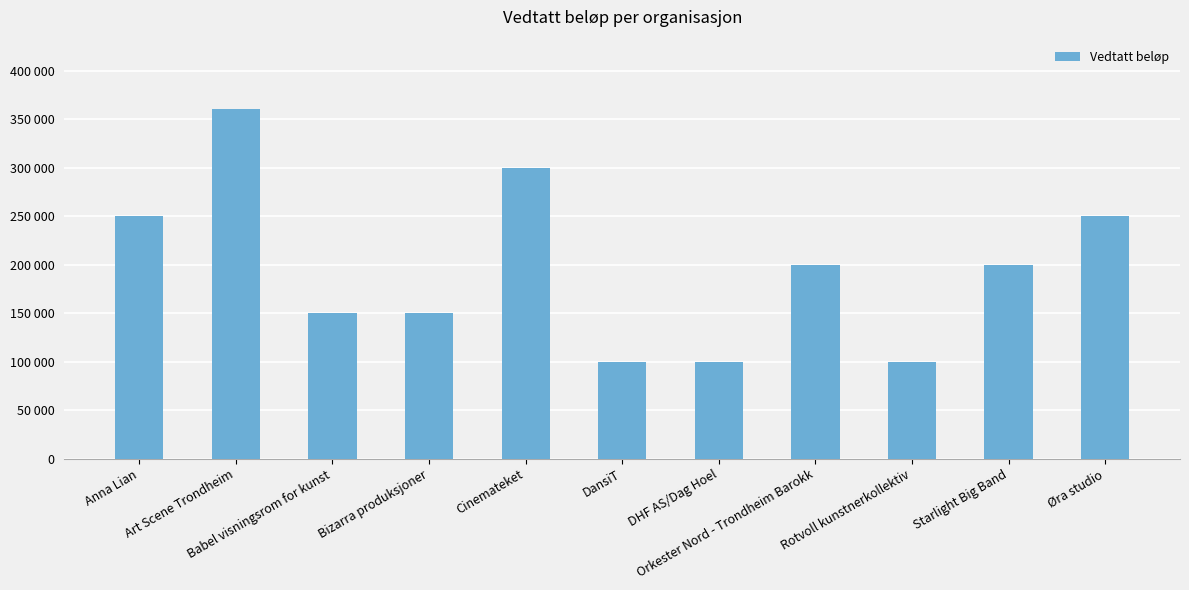

What is the change in value from Babel visningsrom for kunst to Starlight Big Band?

+50000